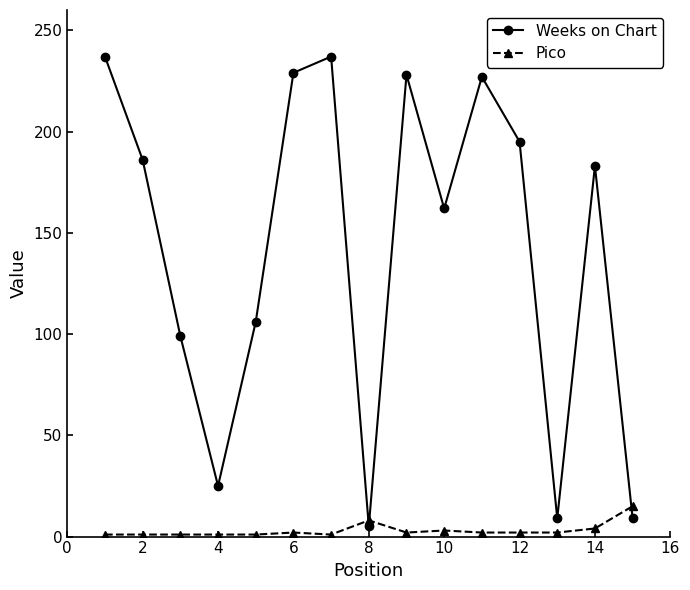

How many interior local valleys does the Weeks on Chart series have?

4